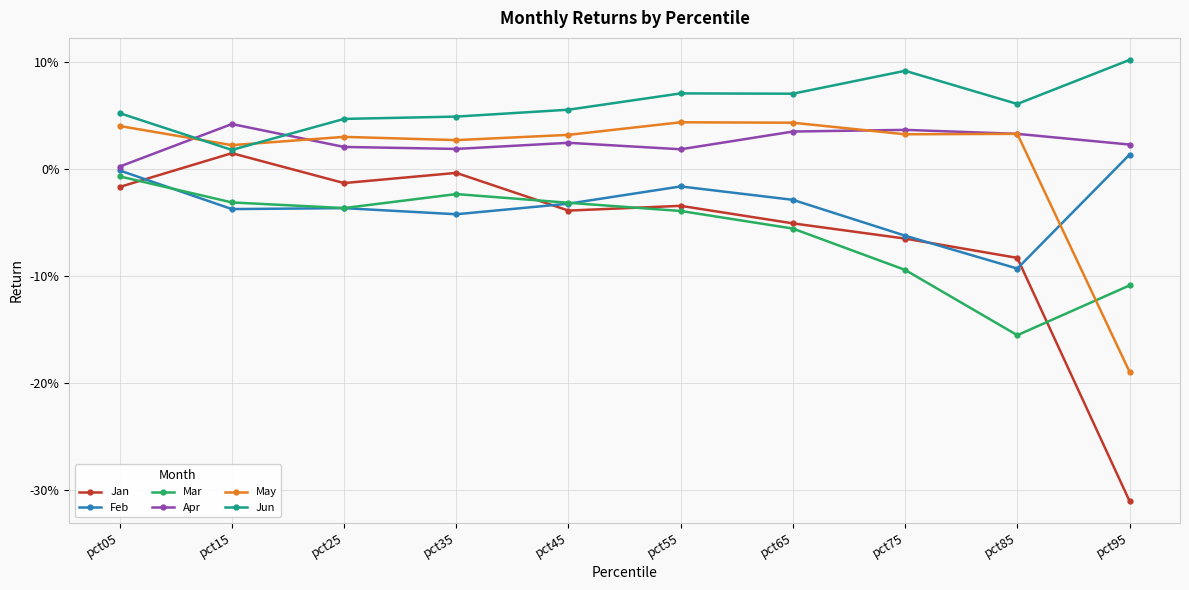

At which category is the sum across all series the highest?

pct05